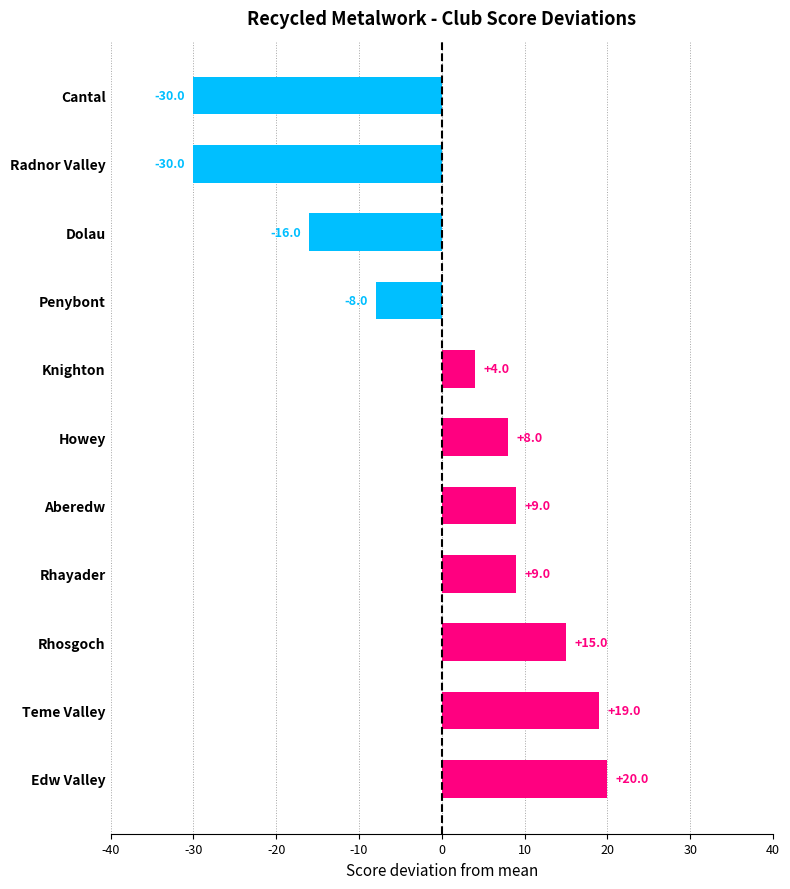

What is the minimum value shown in the chart?

-30